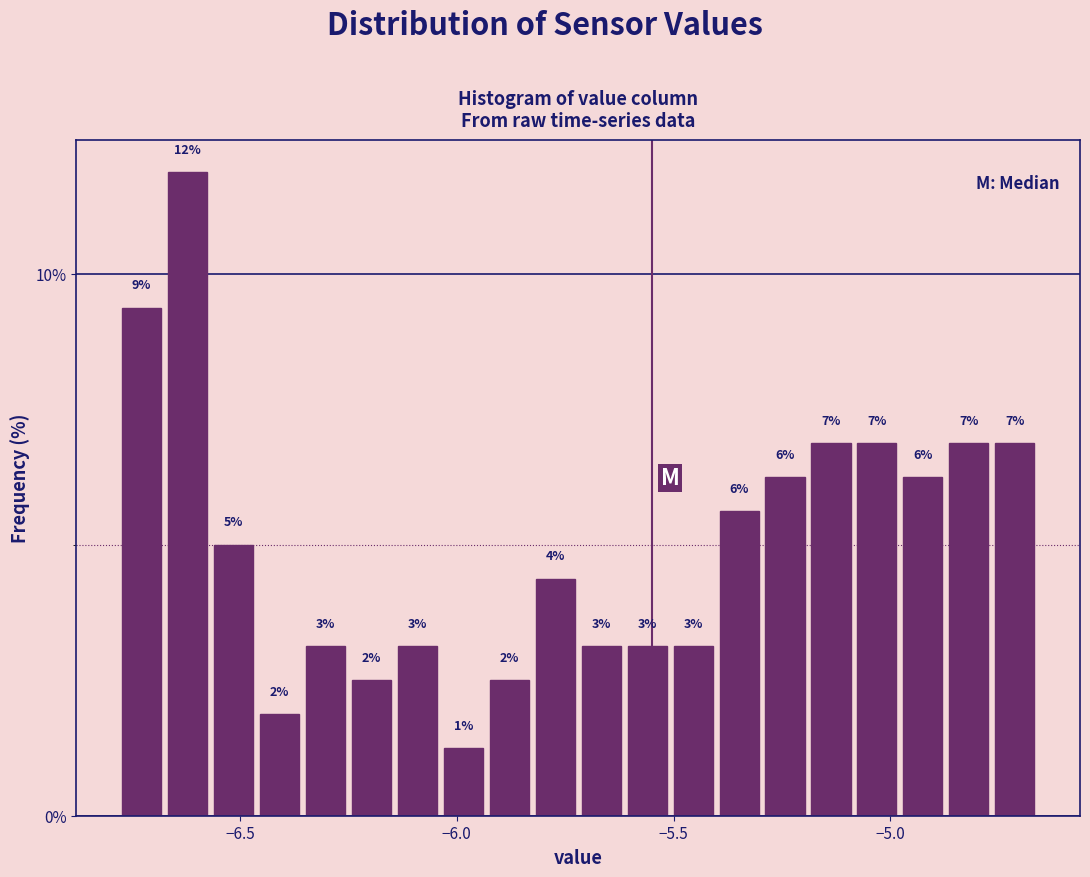

Read against the x-axis, roughly where is the centre of the tallest bar?

-6.60